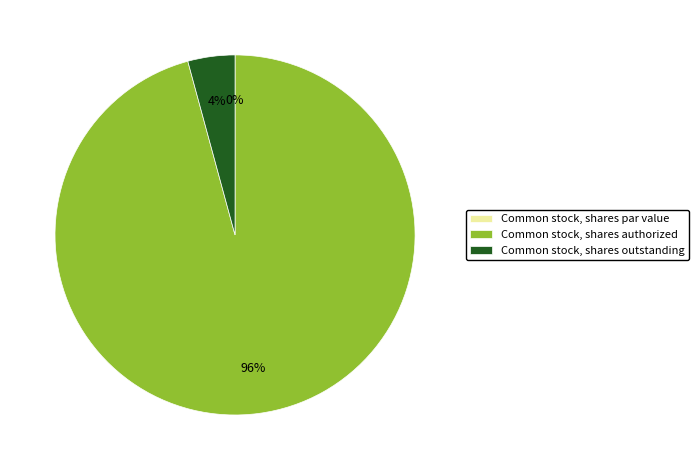

To the nearest percent, what portion does Common stock, shares outstanding represent?

4%